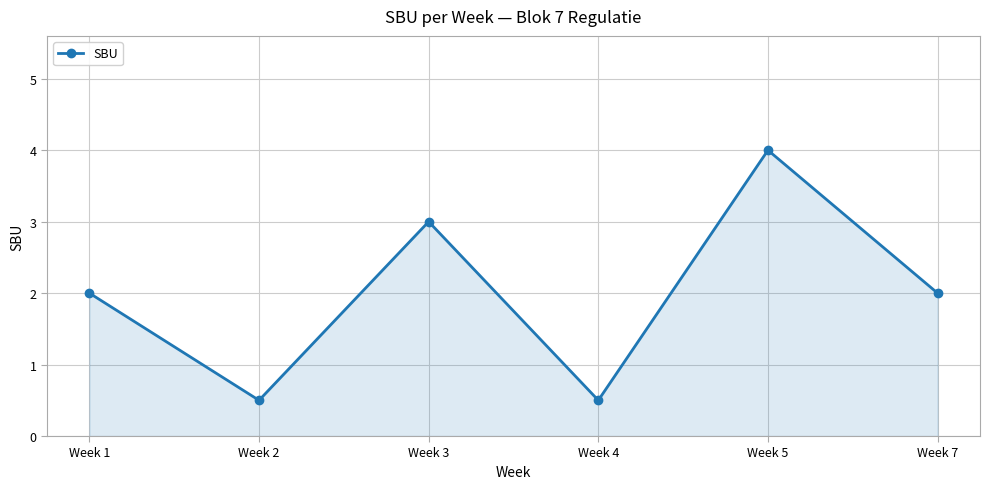

Reading right to left, list all the values displayed in this chart.

Week 7=2.0	Week 5=4.0	Week 4=0.5	Week 3=3.0	Week 2=0.5	Week 1=2.0